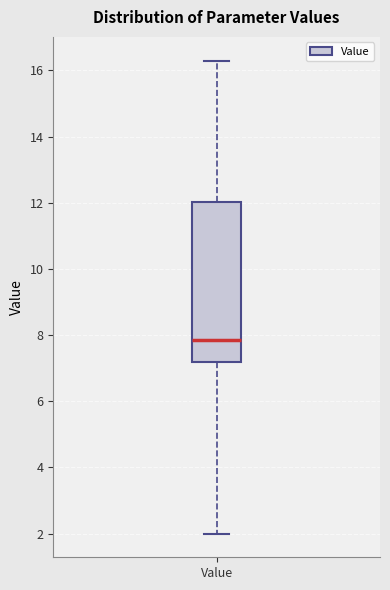

Where does the upper whisker of the box for Value end on the y-axis? The values are not printed on the chart, so give them approximately, as read against the axis.

16.4